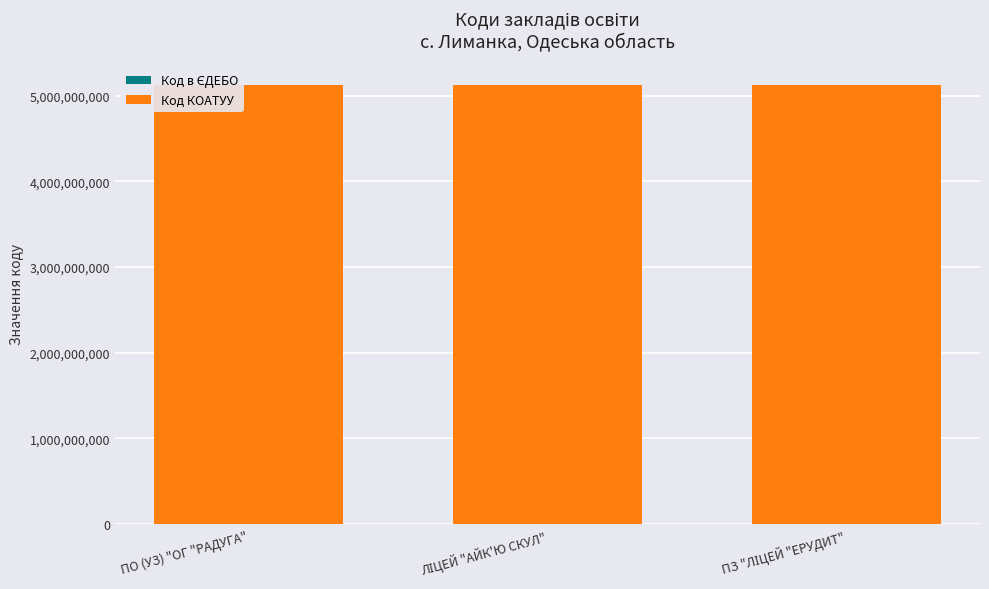

Is it true that Код в ЄДЕБО equals 176672 at ПО (УЗ) "ОГ "РАДУГА"?

True